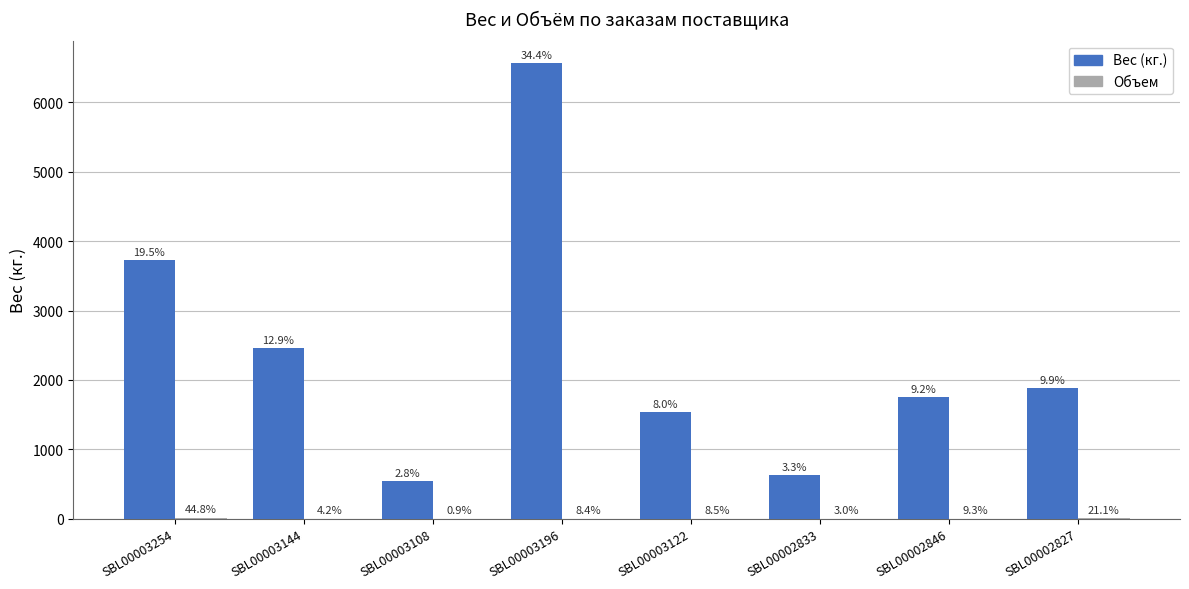

Are the bars grouped side by side (vs. stacked)?

Yes